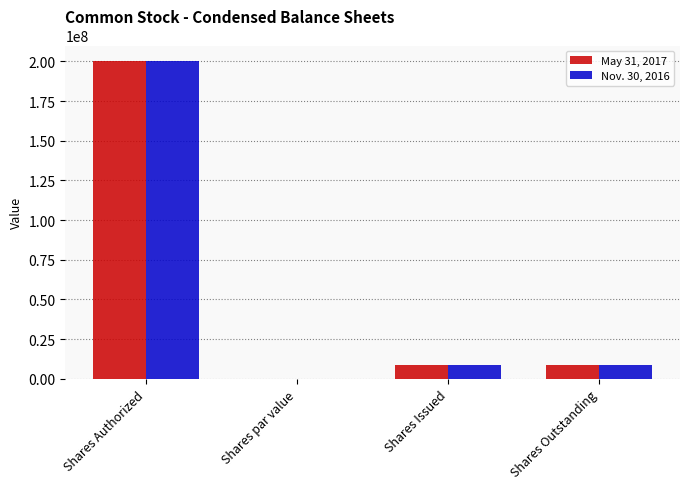

Which category has the highest value in the Nov. 30, 2016 series?

Shares Authorized